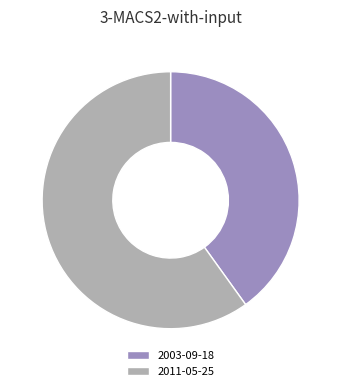

Rank the categories by value from highest to lowest.

2011-05-25, 2003-09-18